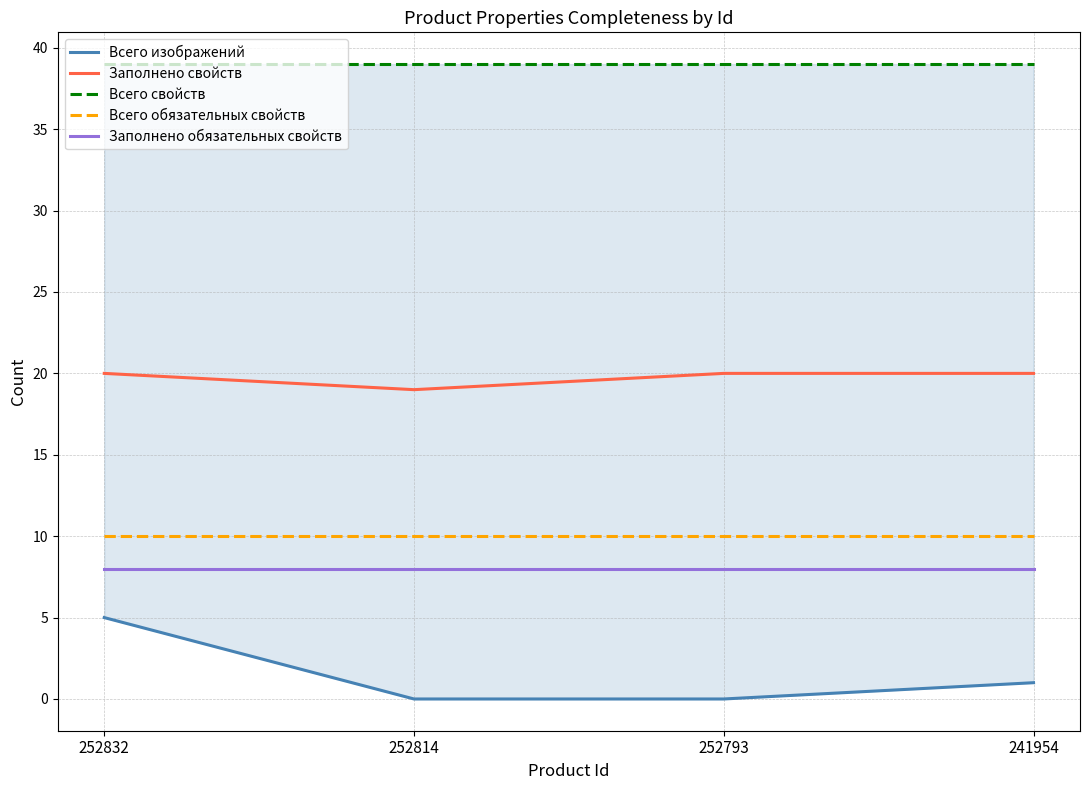

True or false: Заполнено свойств and Всего обязательных свойств cross at least once.

False